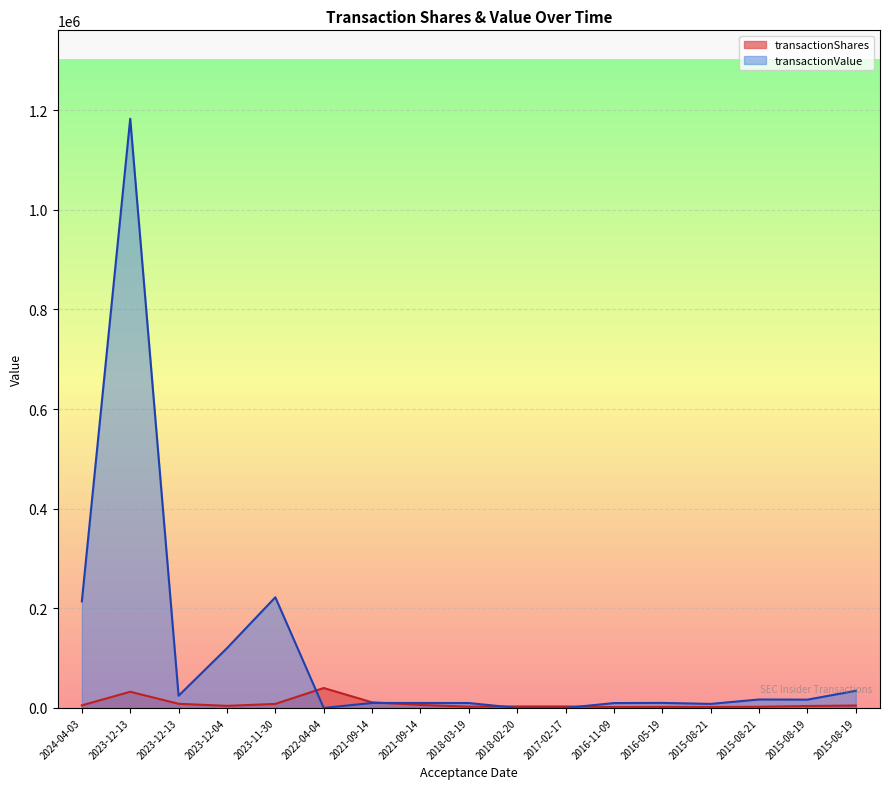

What is the total value across all series at 2016-05-19?

12155